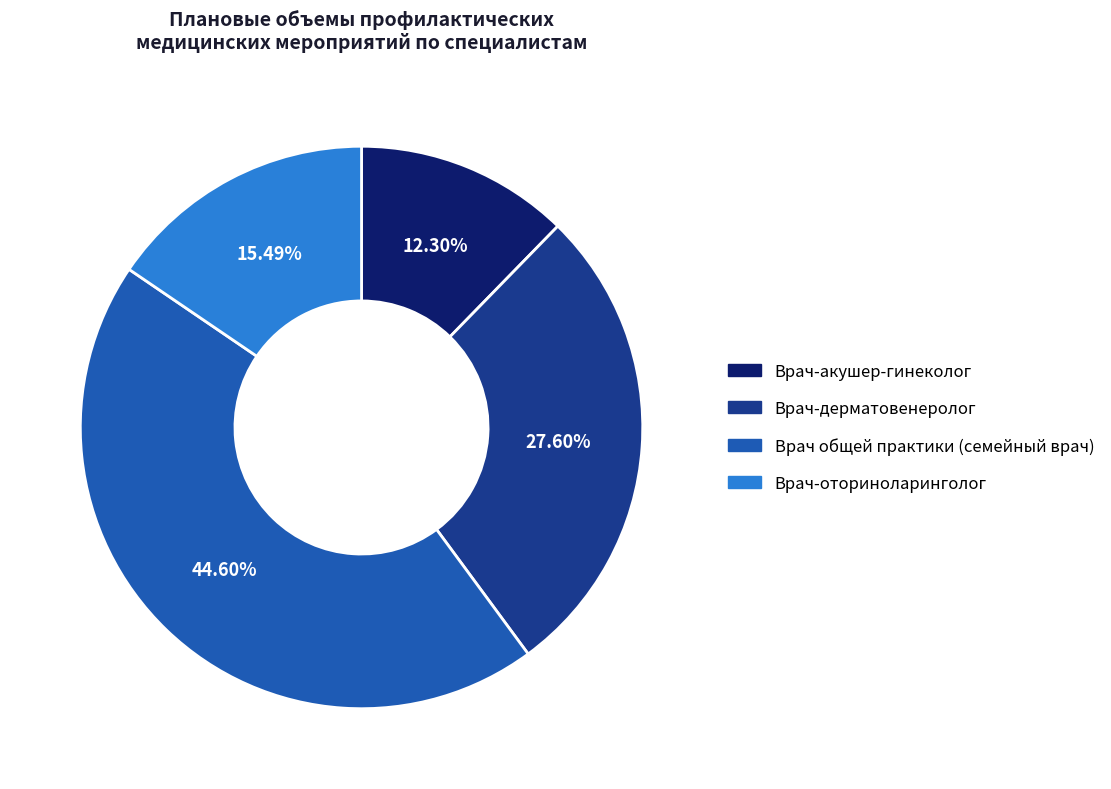

How many slices are in this pie chart?

4